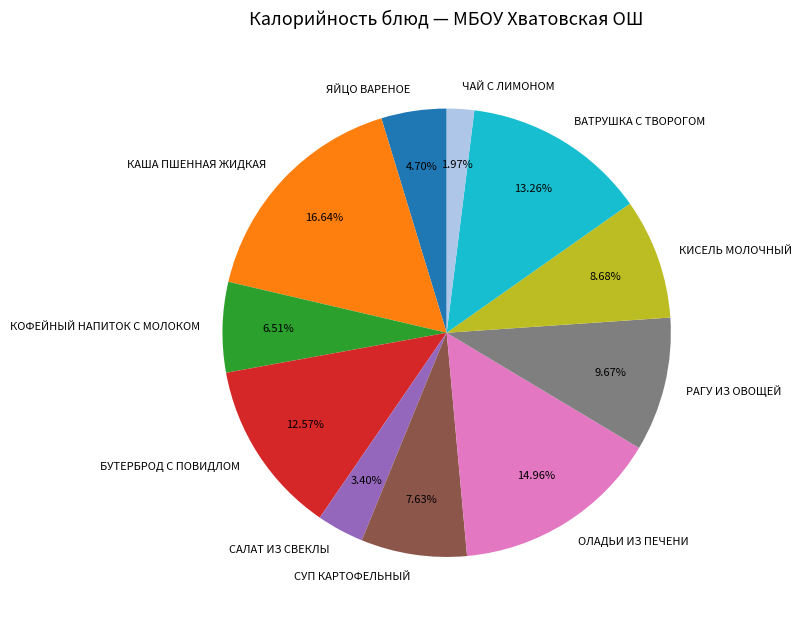

To the nearest percent, what percentage of the pie is КОФЕЙНЫЙ НАПИТОК С МОЛОКОМ?

7%